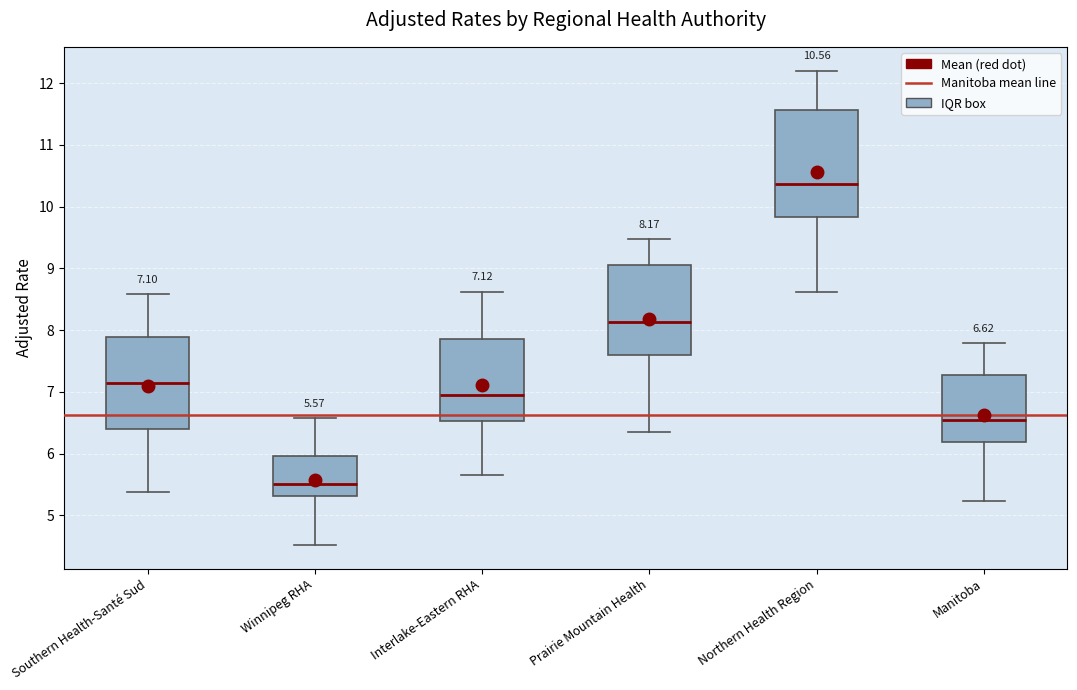

Which box has the lowest median line?

Winnipeg RHA